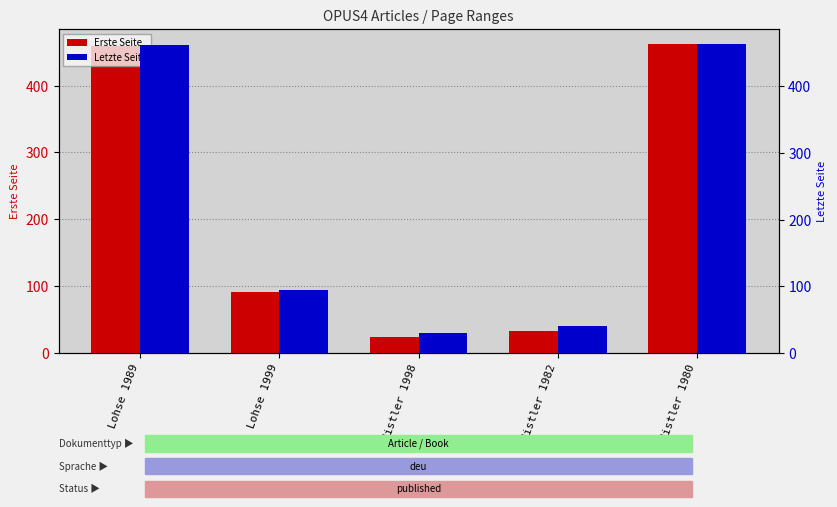

What is the lowest value of the Erste Seite series?

24